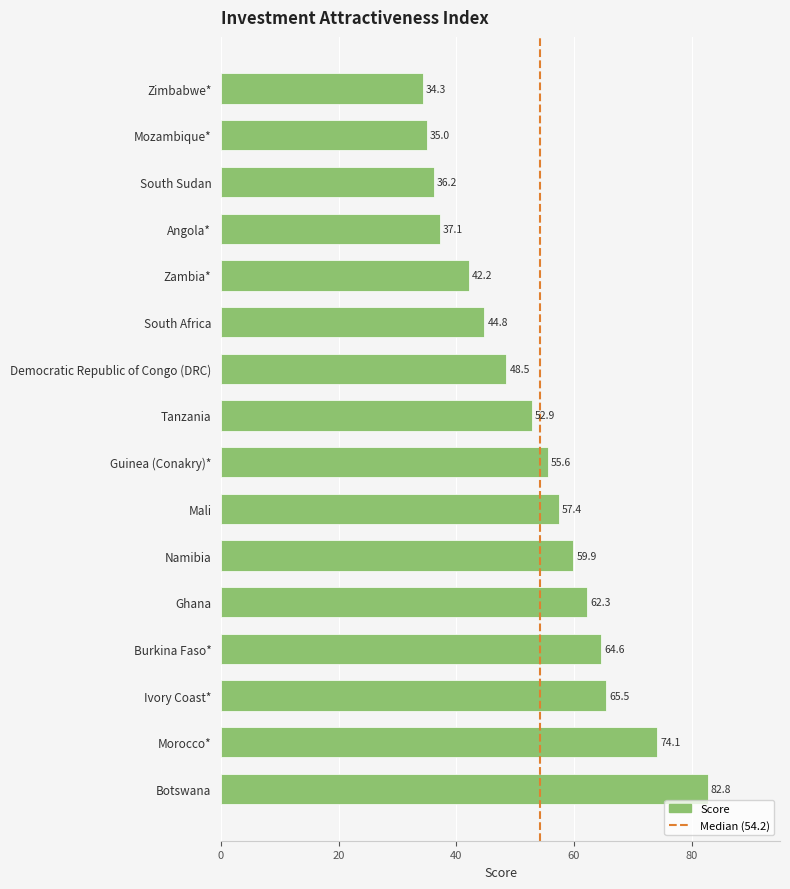

Approximately how many times larger is the value at Burkina Faso* compared to Mali?

1.1